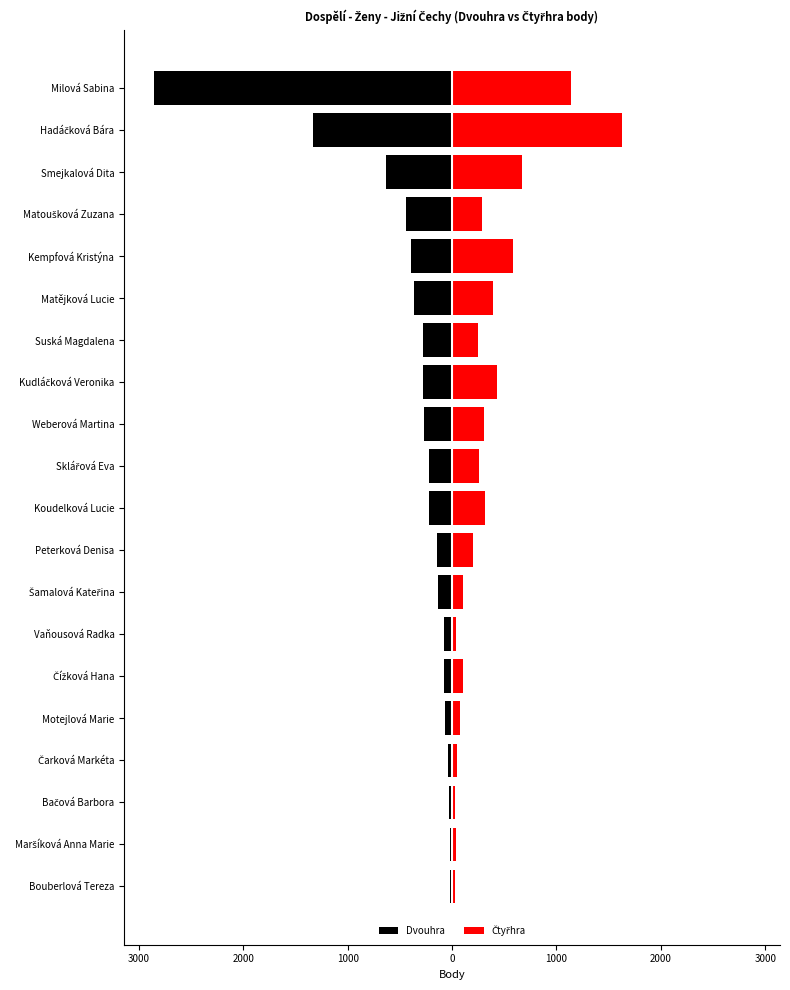

What is the difference between the highest and lowest values at Bouberlová Tereza?

50